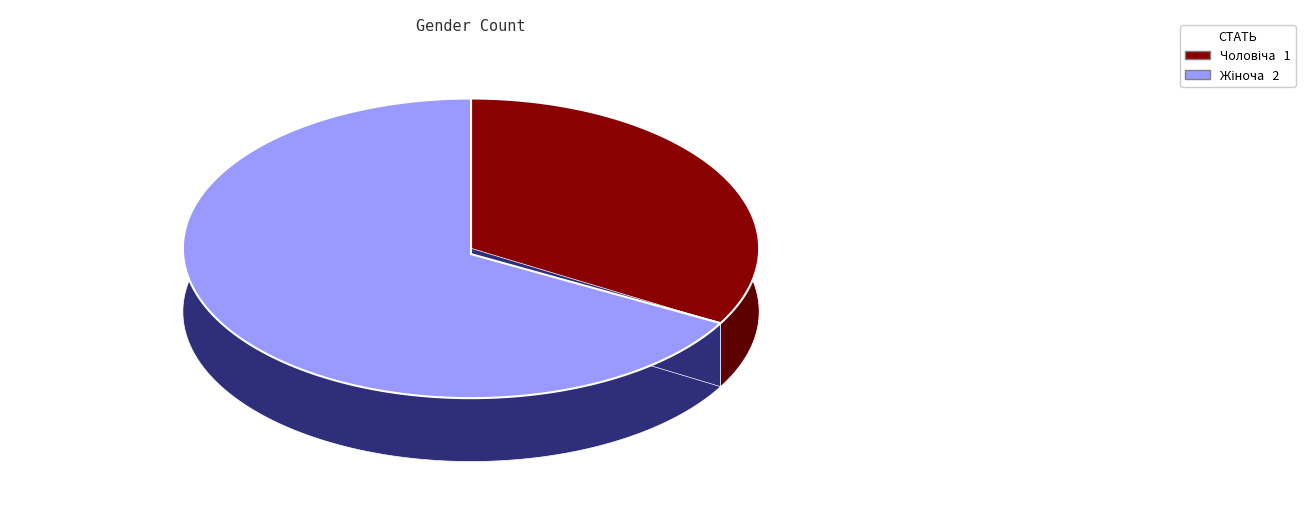

How many segments does this pie chart have?

2